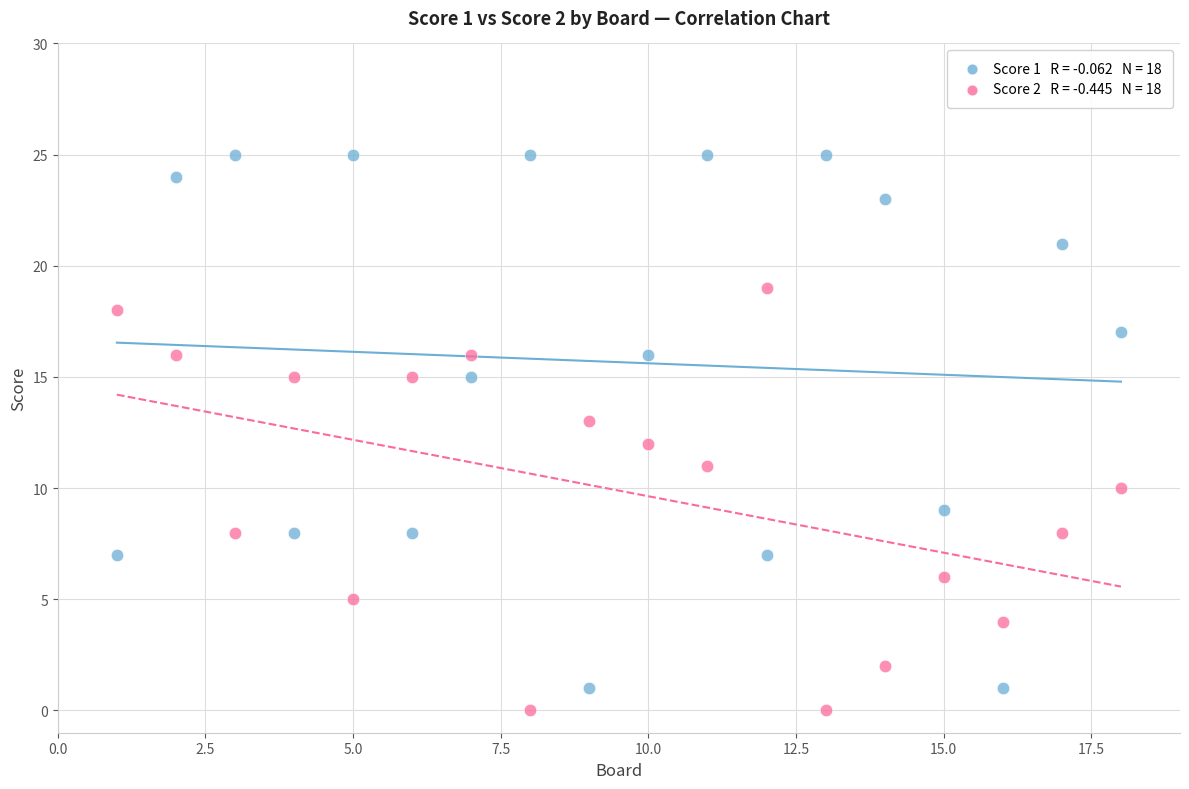

Across all data points, what is the range of X values (max minus min)?

17